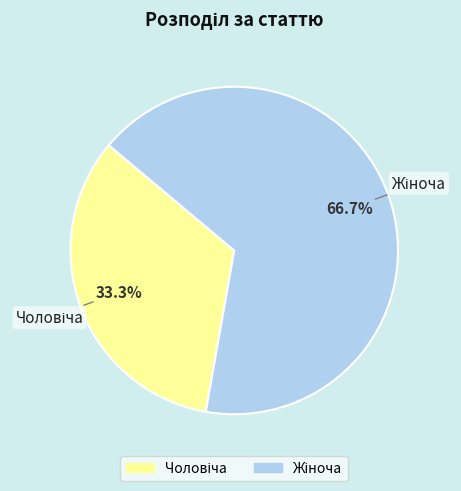

Is there any slice that represents more than half of the pie?

Yes